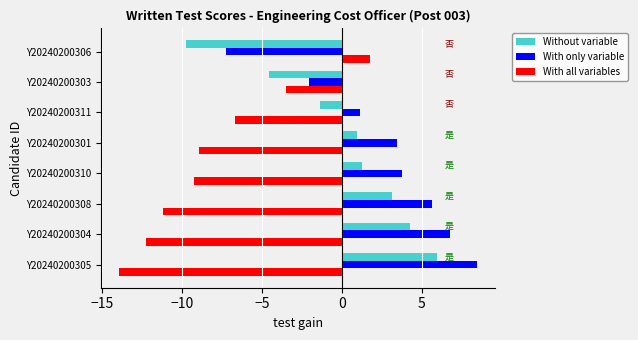

Rank the series at Y20240200304 from highest to lowest value.

With only variable, Without variable, With all variables